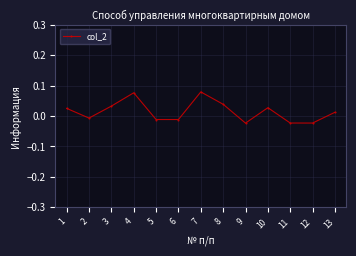

Does the chart have visible grid lines?

Yes